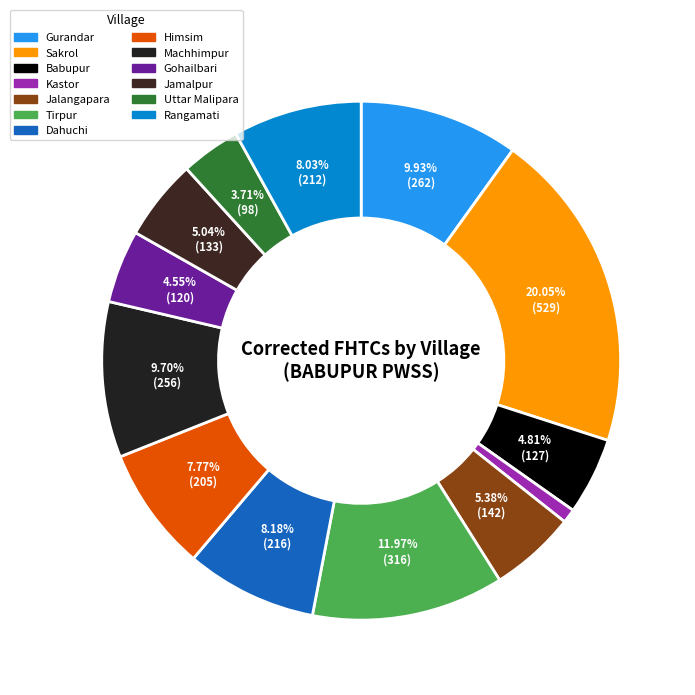

Count the number of slices in the pie.

13